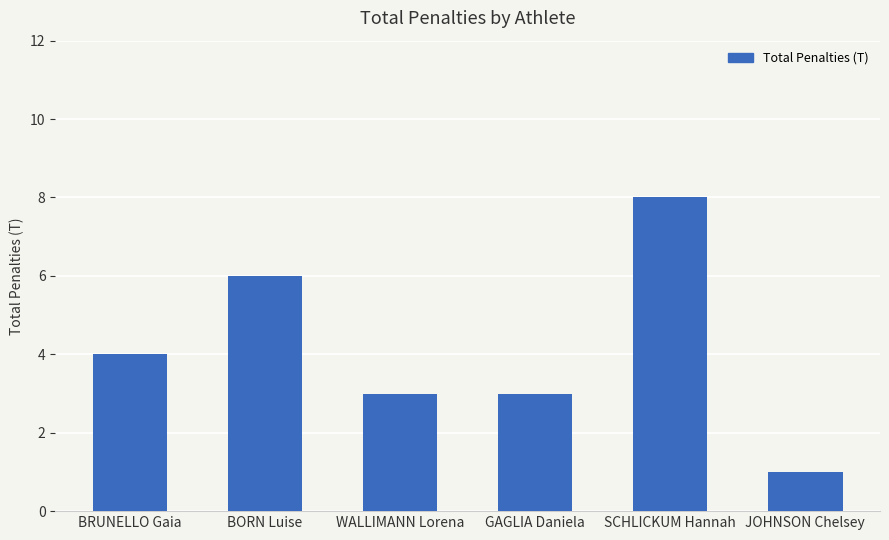

What is the maximum value shown in the chart?

8